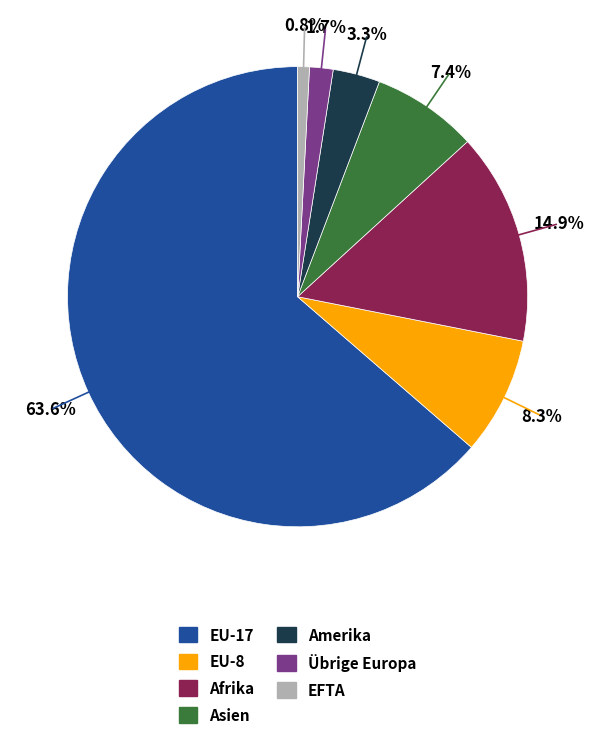

Count the number of slices in the pie.

7